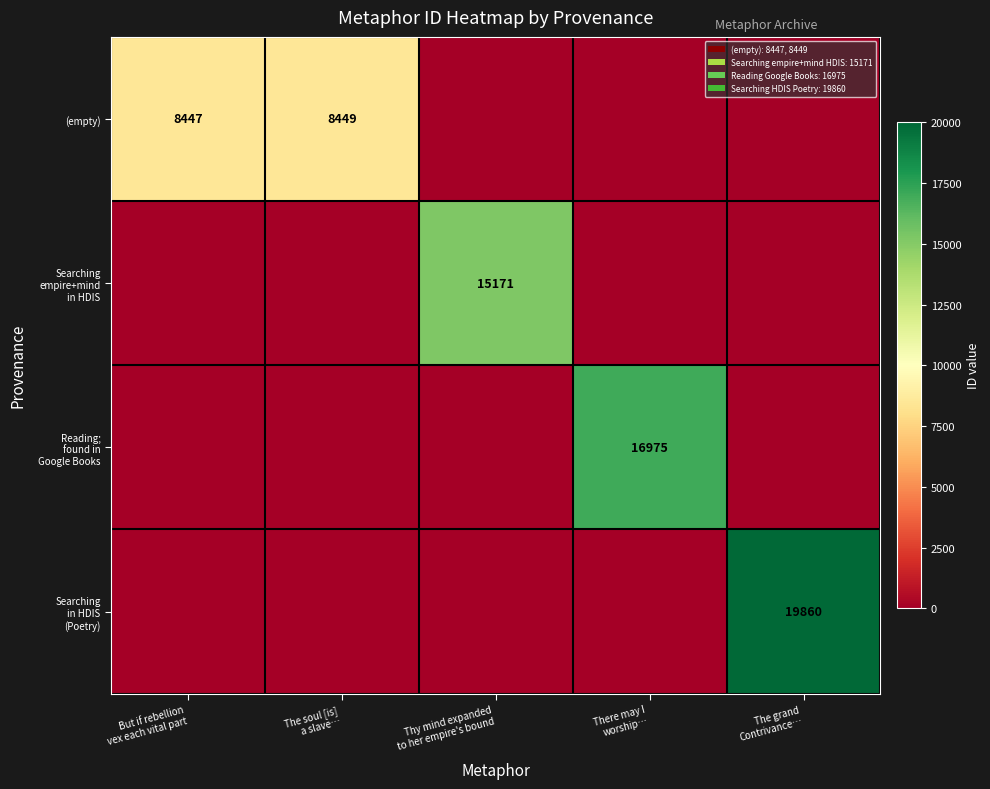

The value of (empty) at The grand Contrivance… is 4568. True or false?

False